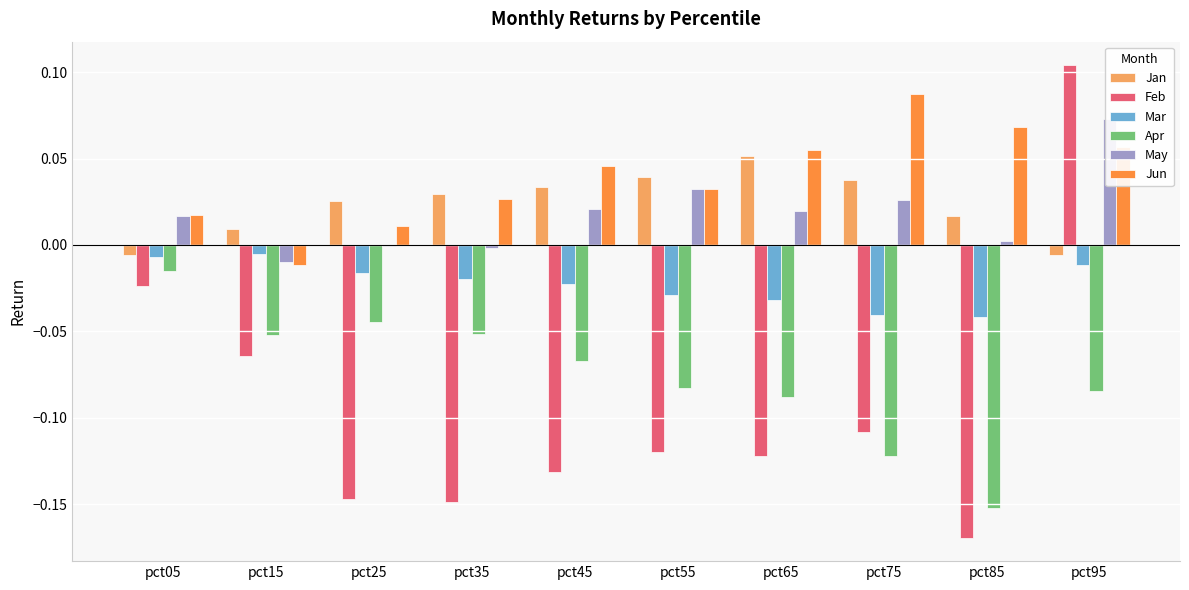

Rank the categories by Jan value from lowest to highest.

pct05, pct95, pct15, pct85, pct25, pct35, pct45, pct75, pct55, pct65